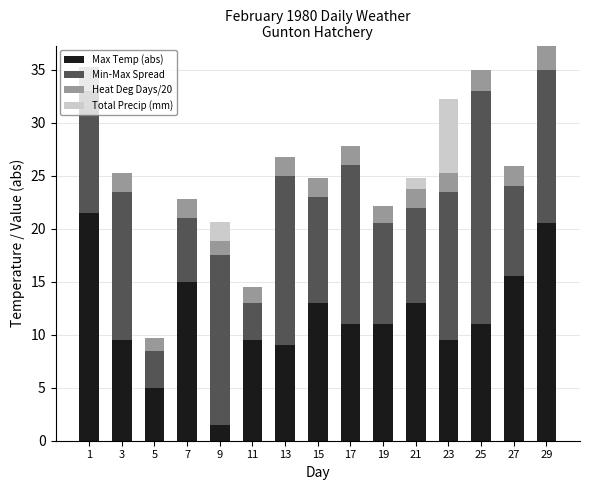

True or false: Max Temp (abs) has a value of 8.6 at 5.

False